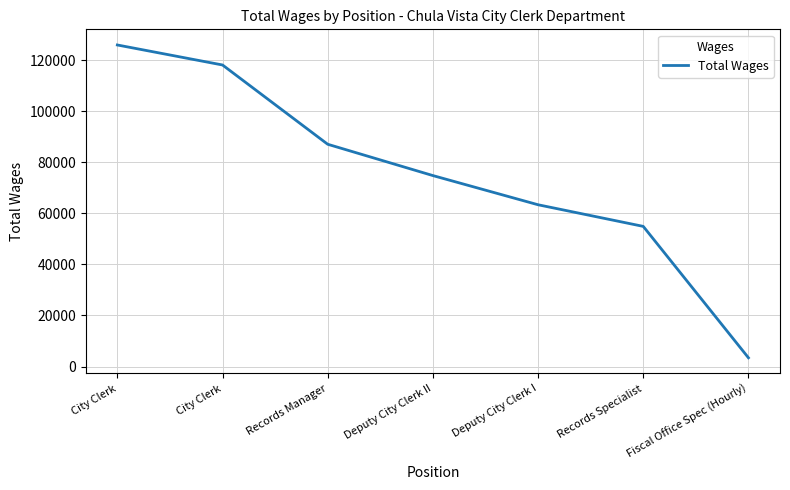

How many categories are shown in the chart?

7